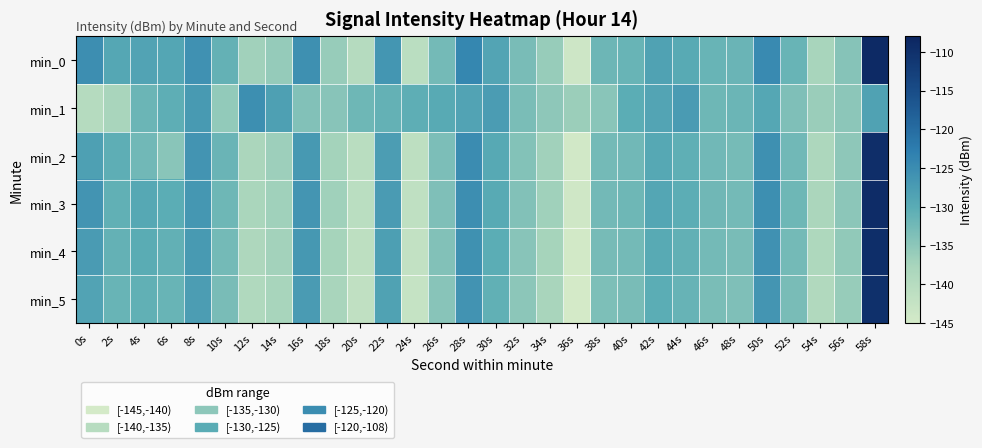

At 24s, list the series in order from smallest to largest.

min_5, min_4, min_3, min_2, min_0, min_1